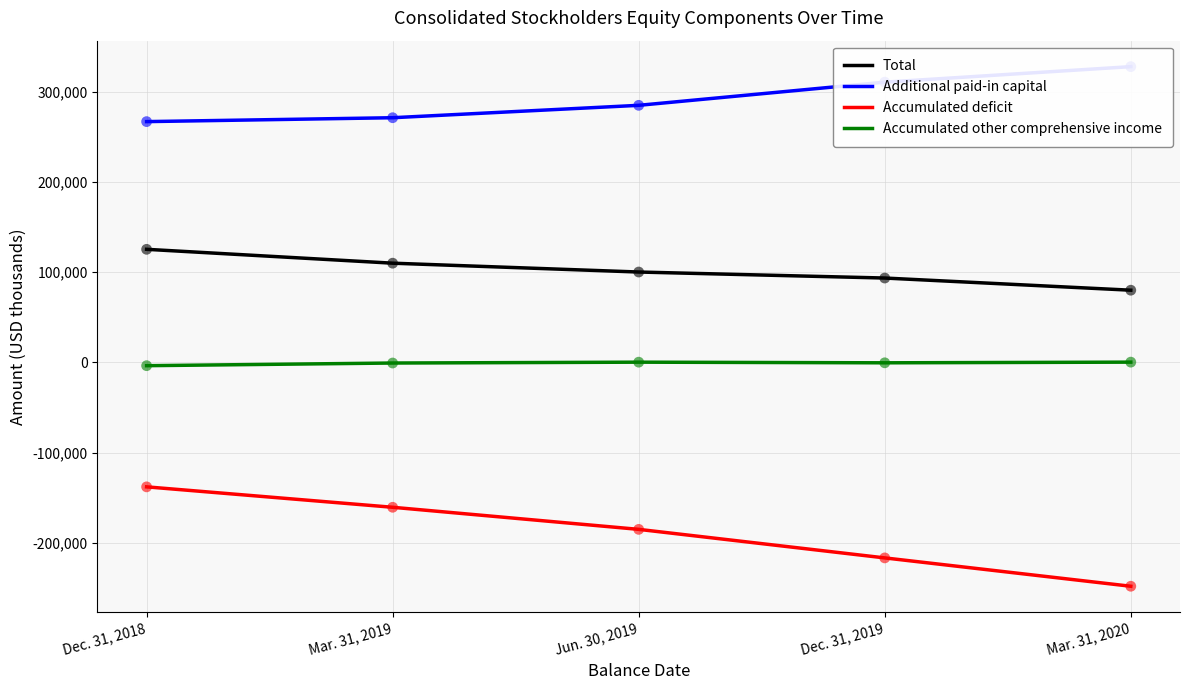

Is the value of Accumulated other comprehensive income at Mar. 31, 2020 greater than the value of Accumulated deficit at Jun. 30, 2019?

Yes